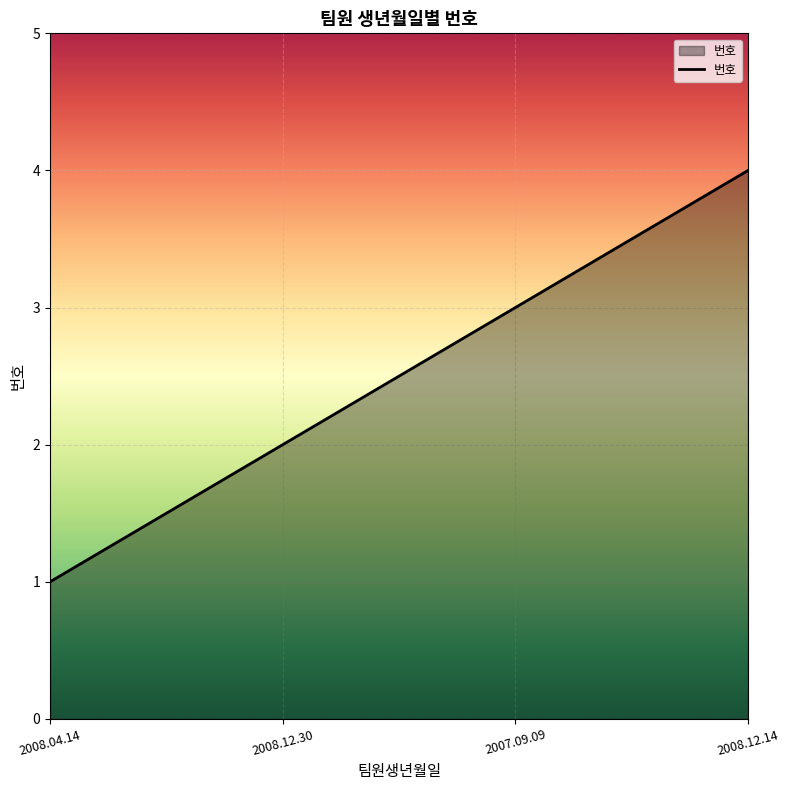

True or false: the data has more than 2 interior local peaks.

False